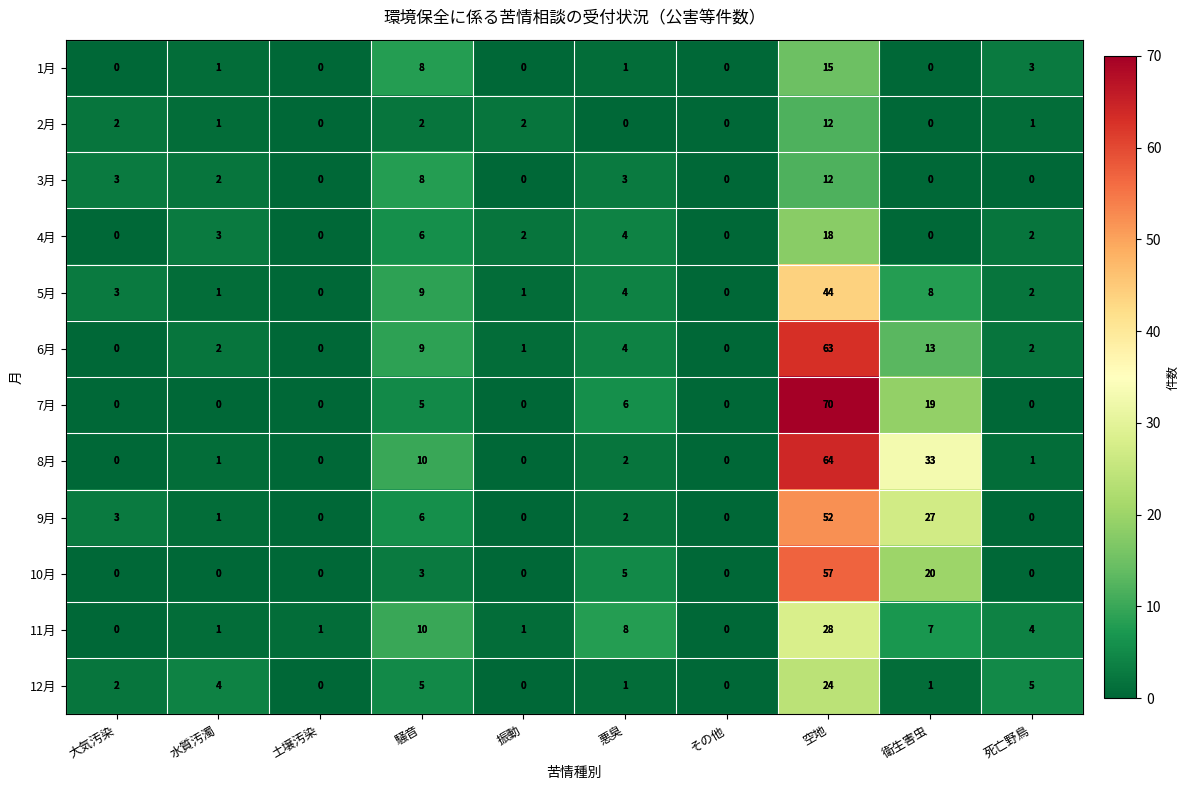

Where is 8月 nearest to the value 32?

衛生害虫